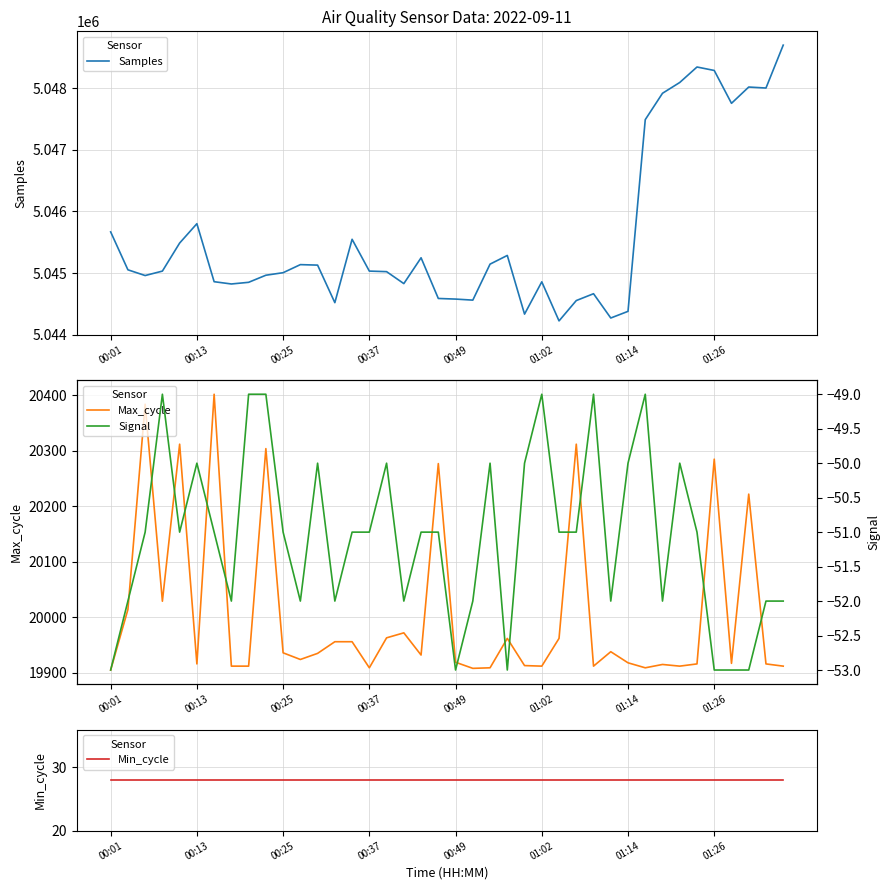

What is the minimum value for Max_cycle?

19905